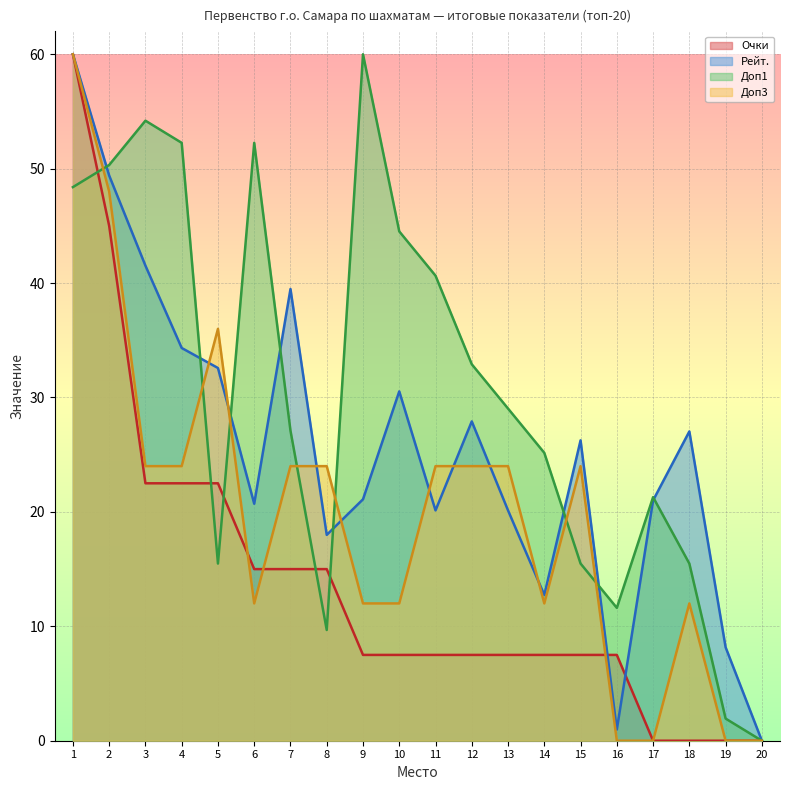

What is the highest value of the Очки series?

60.0